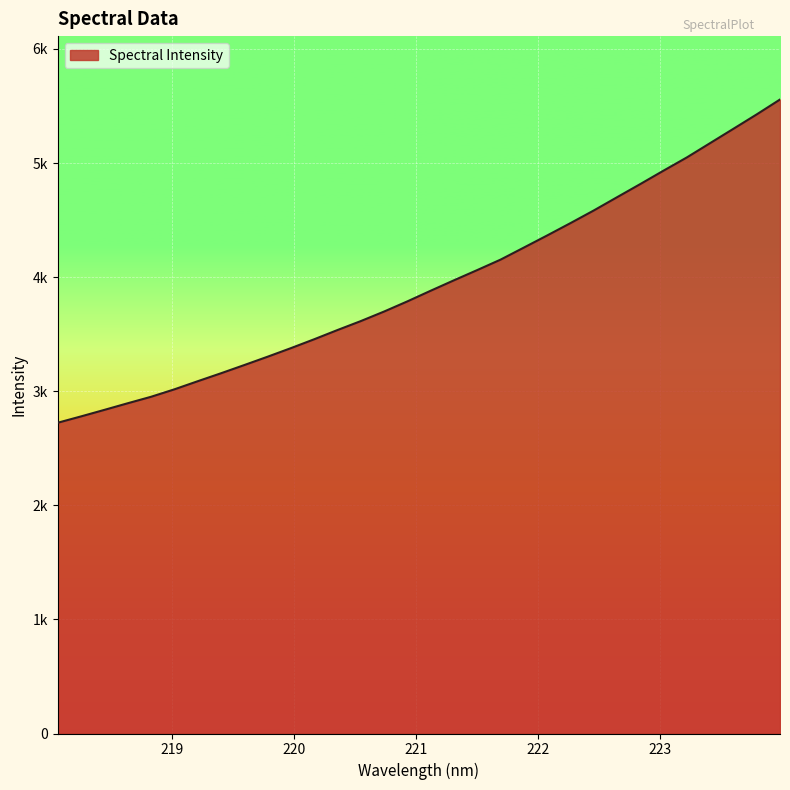

What is the sum of all values?

126156.4